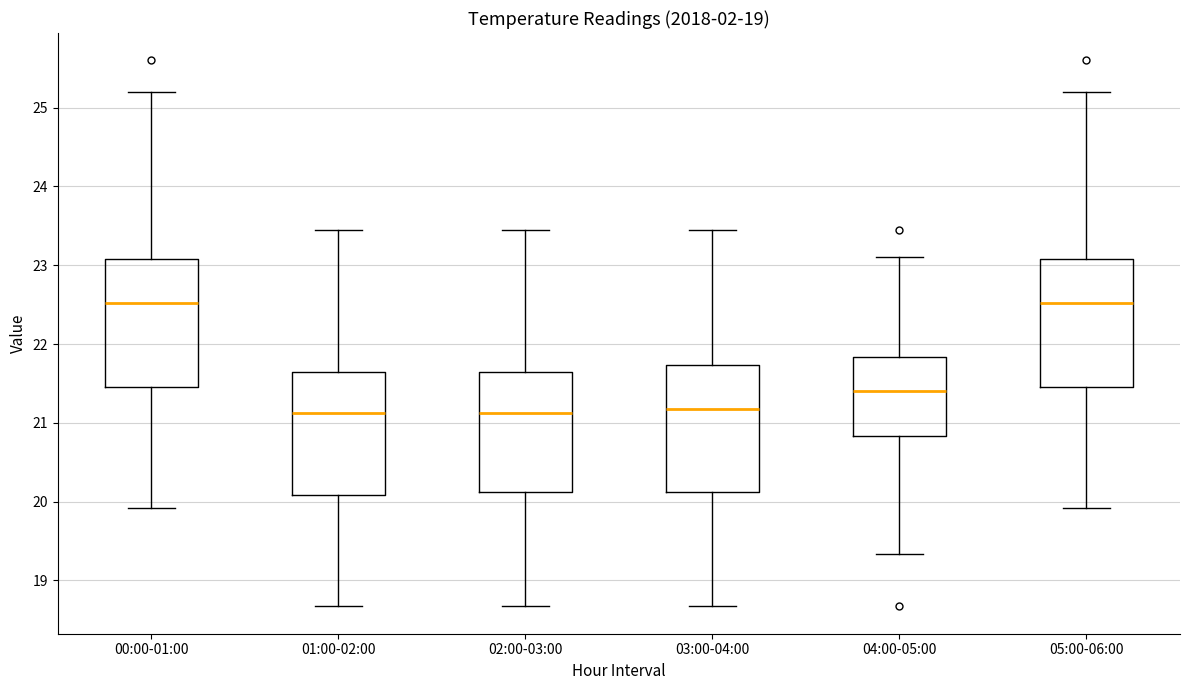

Reading left to right, transcribe this box plot: for each box, give where its median line is, the range the box spans, and where its two whiskers end, as read against the y-axis. The values are not printed on the chart, so give them approximately, as read against the axis.

00:00-01:00: median 22.5, box 21.5 to 23.1, whiskers 19.9 to 25.2
01:00-02:00: median 21.1, box 20.1 to 21.7, whiskers 18.7 to 23.5
02:00-03:00: median 21.1, box 20.1 to 21.7, whiskers 18.7 to 23.5
03:00-04:00: median 21.2, box 20.1 to 21.7, whiskers 18.7 to 23.5
04:00-05:00: median 21.4, box 20.8 to 21.8, whiskers 19.3 to 23.1
05:00-06:00: median 22.5, box 21.5 to 23.1, whiskers 19.9 to 25.2